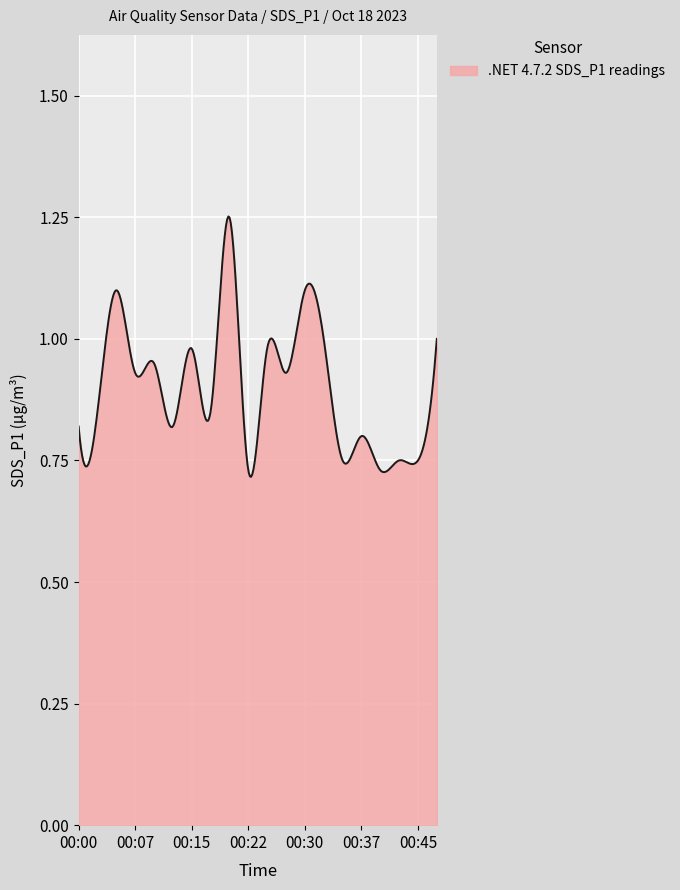

What is the difference between the maximum and minimum values?

0.5